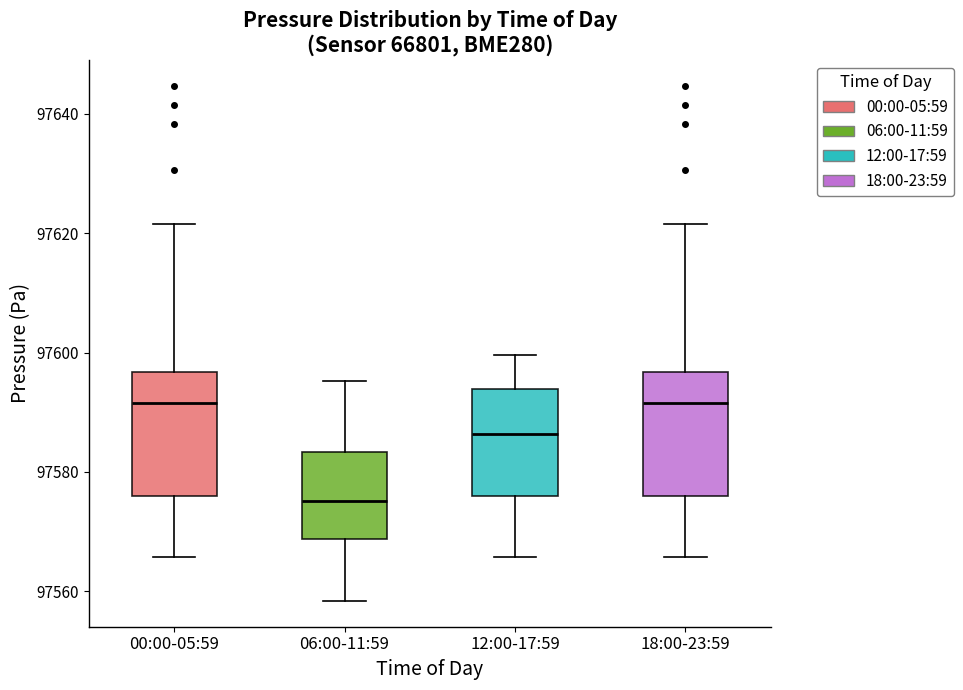

Reading left to right, transcribe this box plot: for each box, give where its median line is, the range the box spans, and where its two whiskers end, as read against the y-axis. The values are not printed on the chart, so give them approximately, as read against the axis.

00:00-05:59: median 97592, box 97576 to 97596, whiskers 97566 to 97622
06:00-11:59: median 97576, box 97568 to 97584, whiskers 97558 to 97596
12:00-17:59: median 97586, box 97576 to 97594, whiskers 97566 to 97600
18:00-23:59: median 97592, box 97576 to 97596, whiskers 97566 to 97622